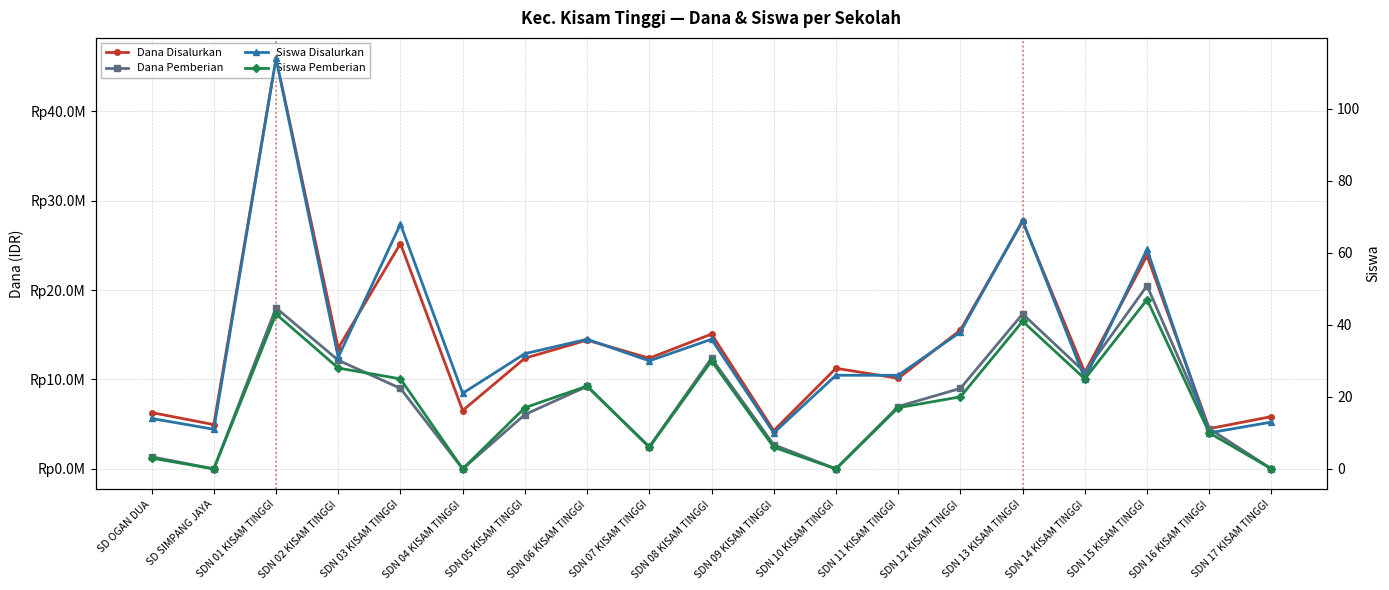

Which label corresponds to the largest value in the chart?

SDN 01 KISAM TINGGI